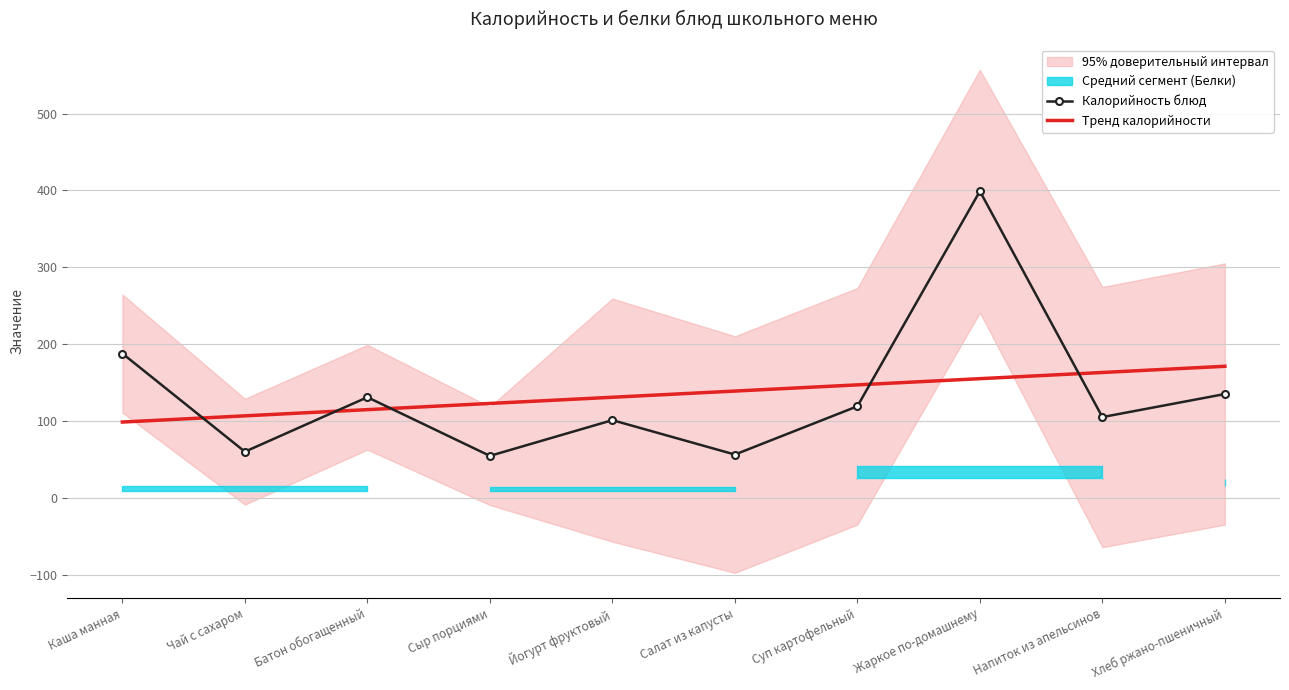

What is the value of the Калорийность блюд point at the 7th from the left?

119.1